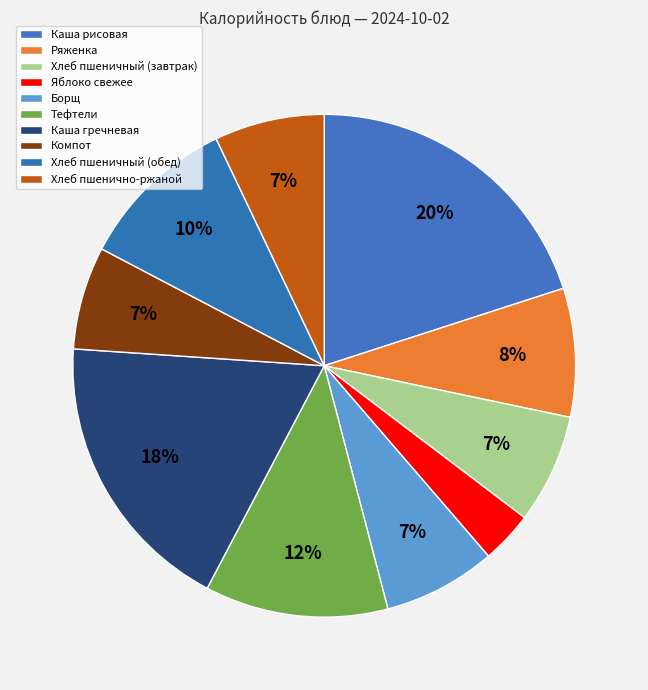

How many slices are in this pie chart?

10